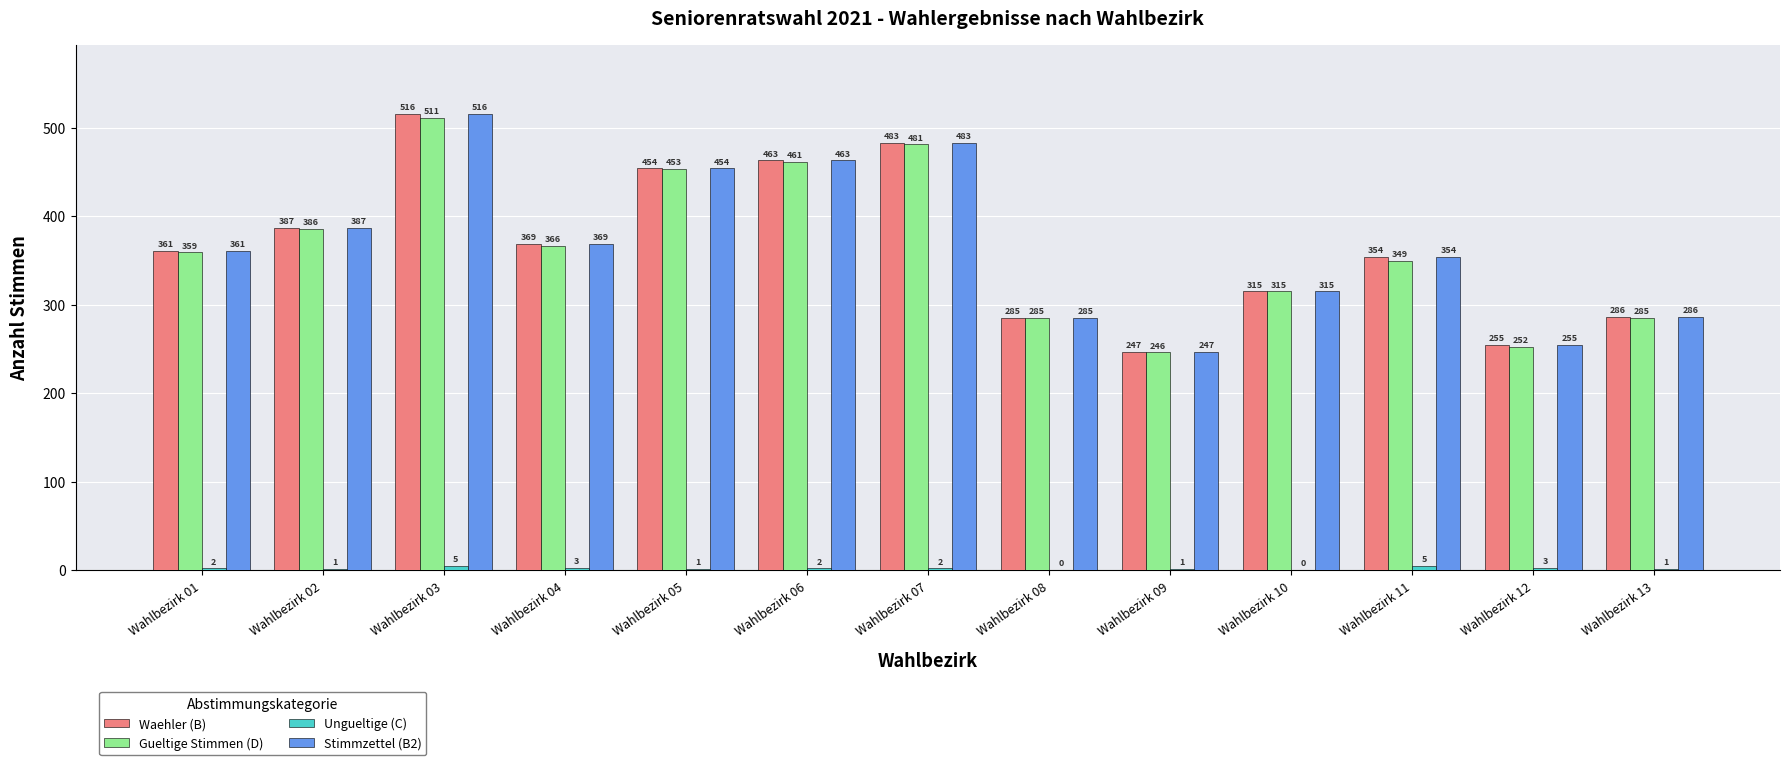

Is it true that Gueltige Stimmen (D) equals 359 at Wahlbezirk 01?

True